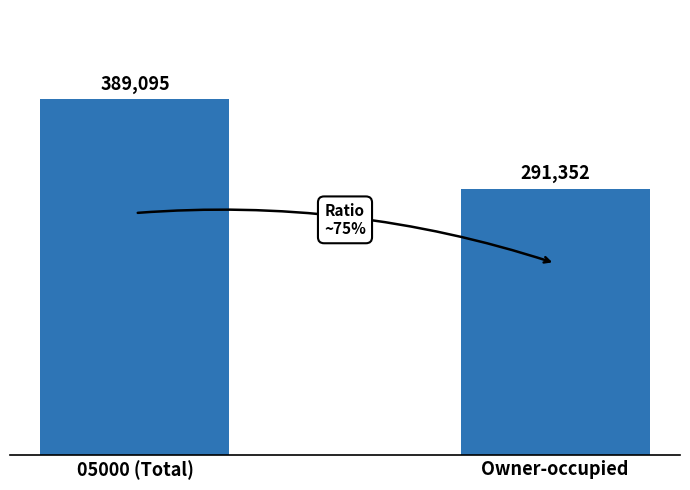

How many bars are there in total?

2